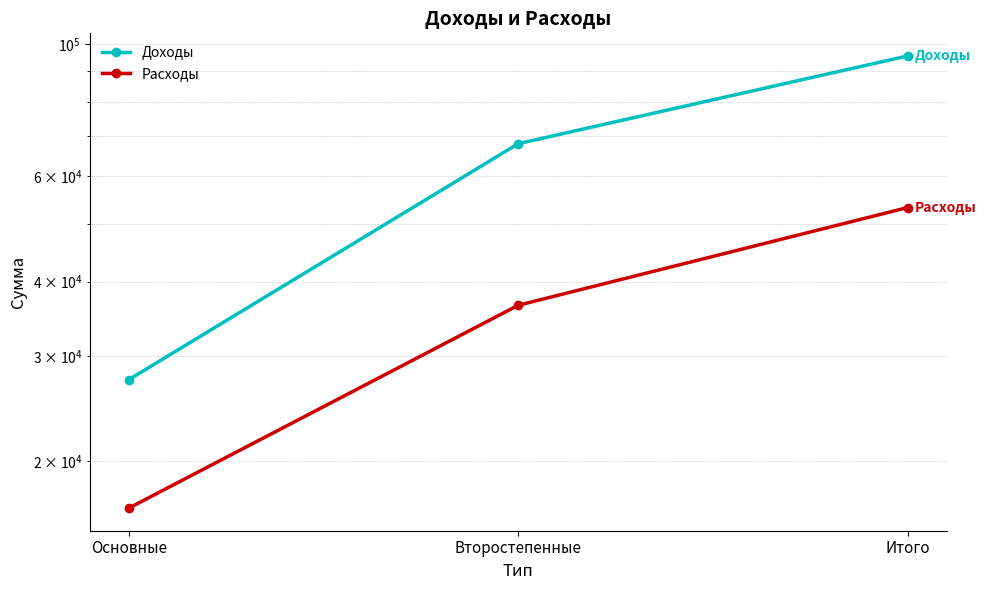

Reading left to right, list all the values displayed in this chart.

Доходы: Основные=27400	Второстепенные=68050	Итого=95450
Расходы: Основные=16700	Второстепенные=36500	Итого=53200